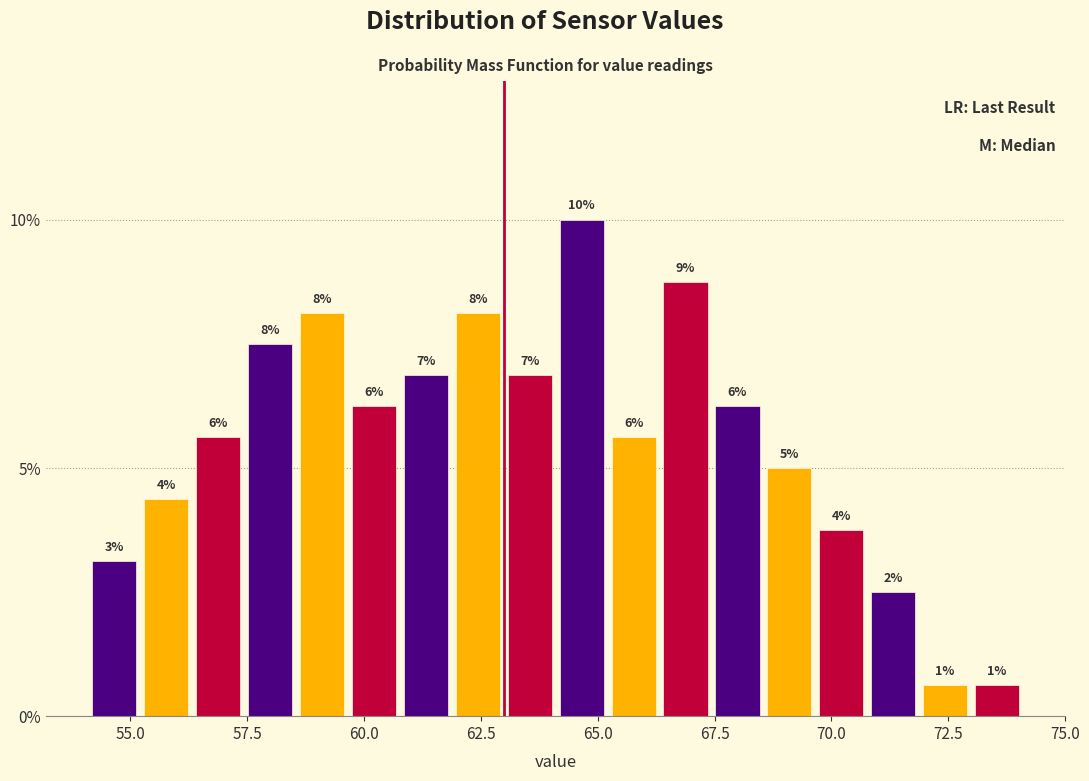

Read against the x-axis, roughly where is the centre of the tallest bar?

64.5